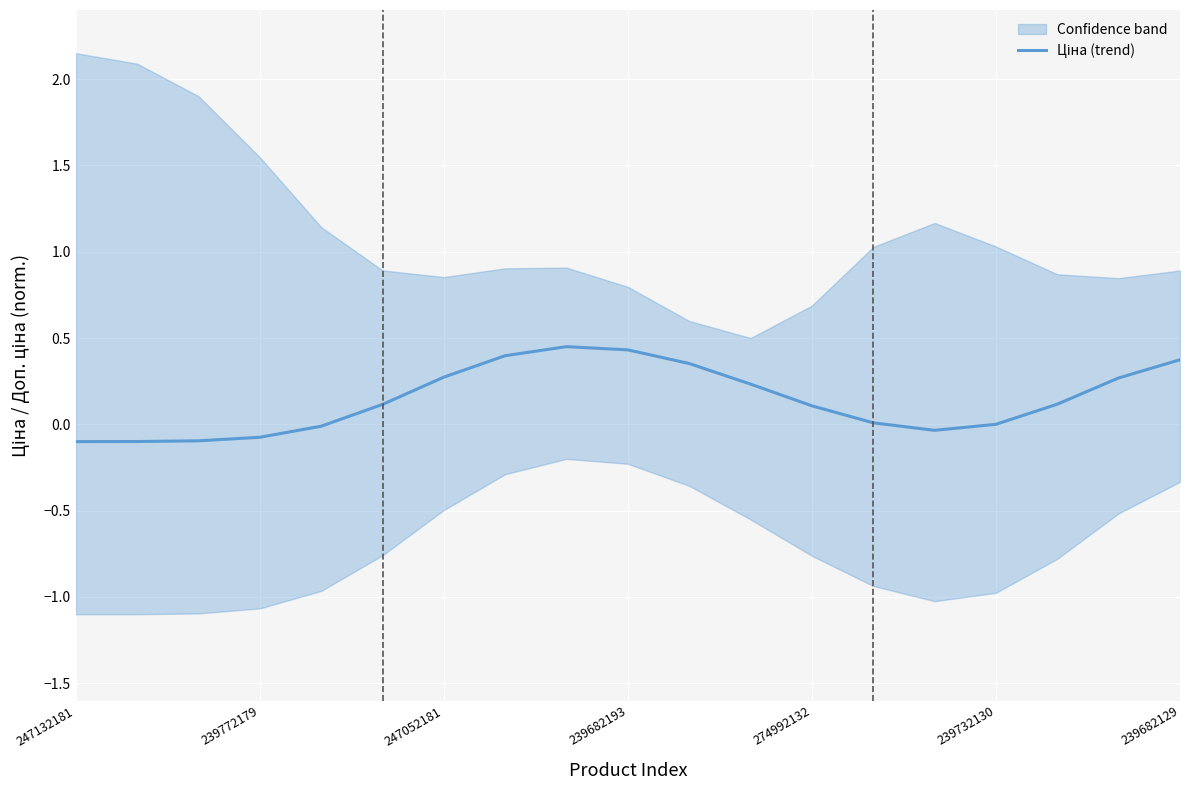

Rank the categories by value from highest to lowest.

8, 9, 7, 18, 10, 239682129, 17, 11, 16, 239732130, 12, 13, 15, 274992132, 14, 239682193, 247052181, 239772179, 247132181